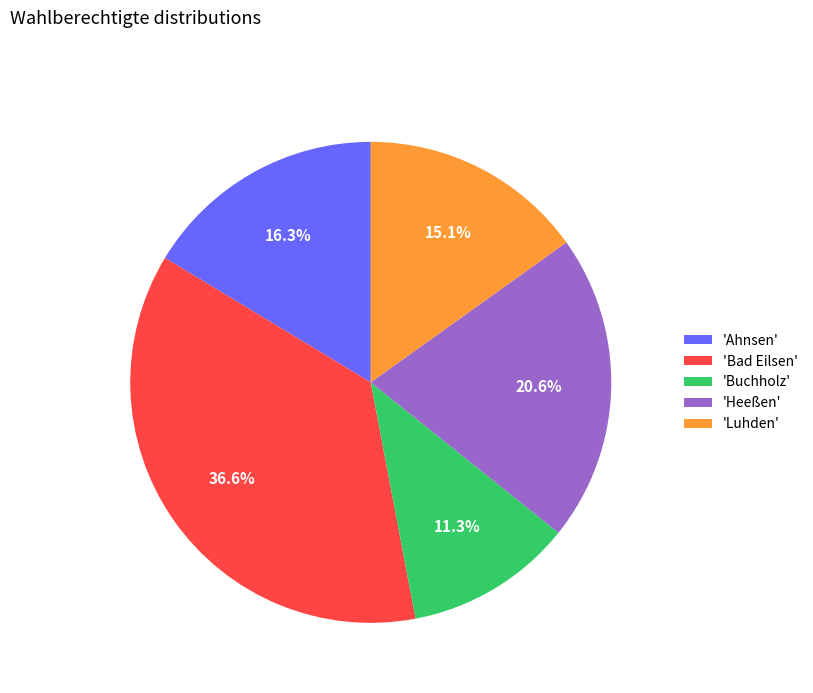

Approximately how many times larger is the value at 'Buchholz' compared to 'Ahnsen'?

0.7